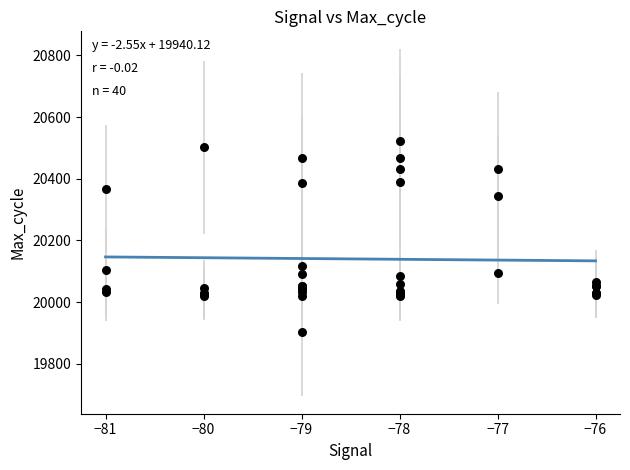

What Y value in the scatter plot is closest to 20213?

20118